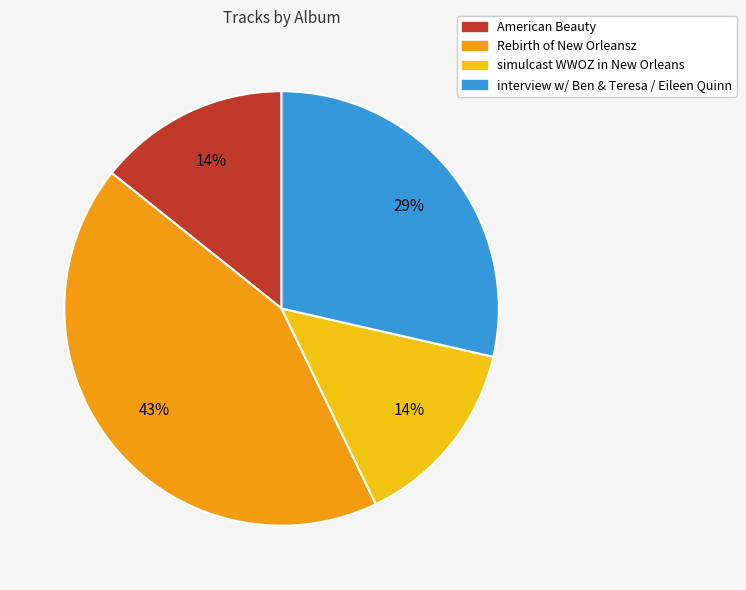

Count the number of slices in the pie.

4